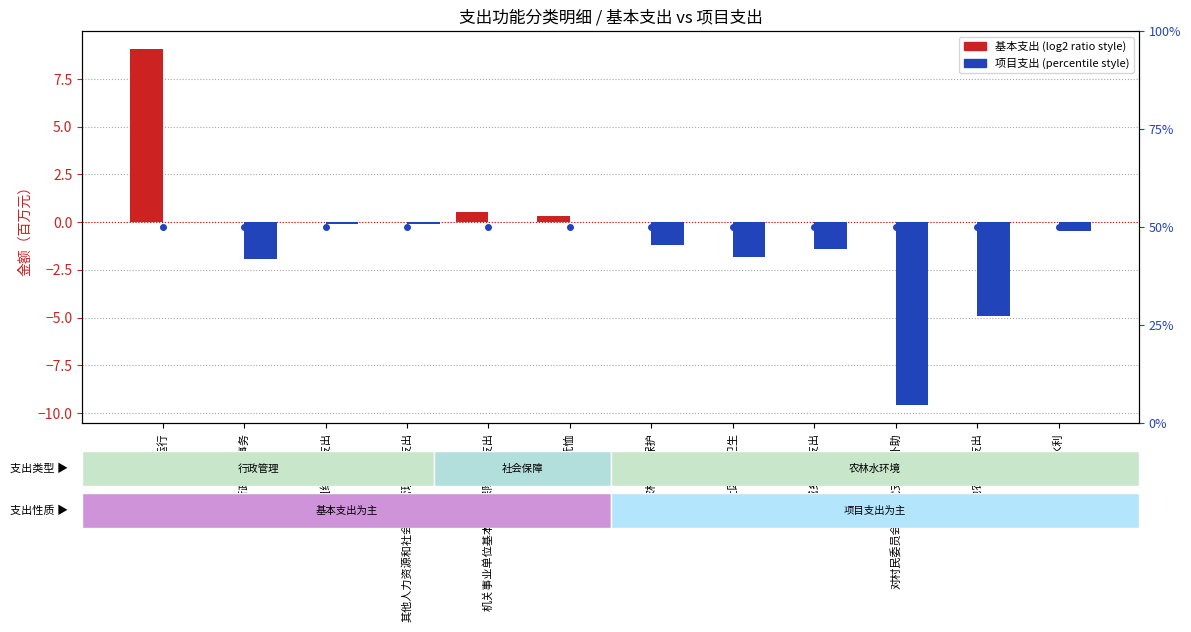

What is the difference between the maximum and second lowest values in the 项目支出 series?

4.9